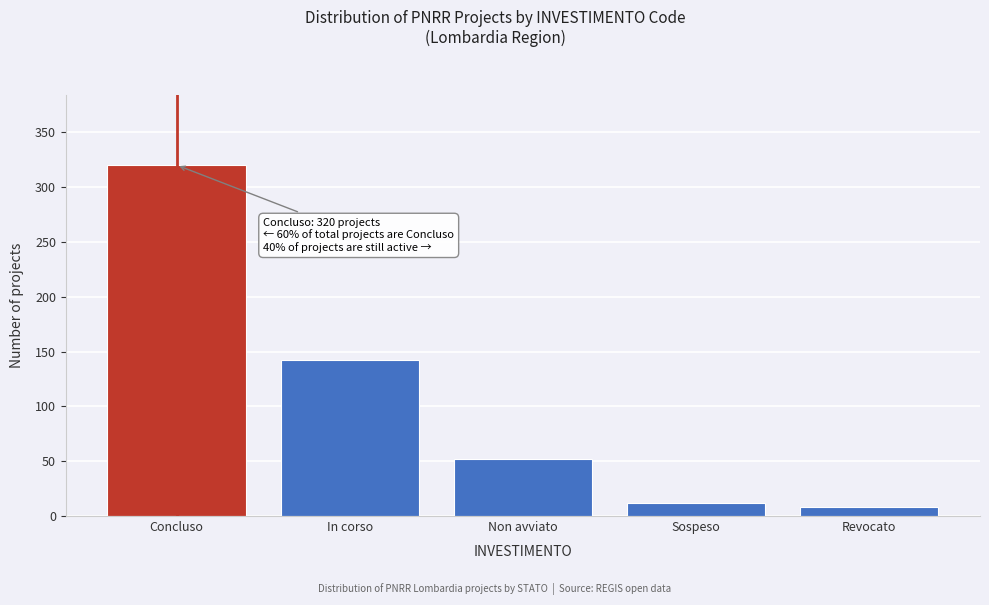

Reading left to right, transcribe all the data shown in this chart.

Concluso=320	In corso=142	Non avviato=52	Sospeso=12	Revocato=8